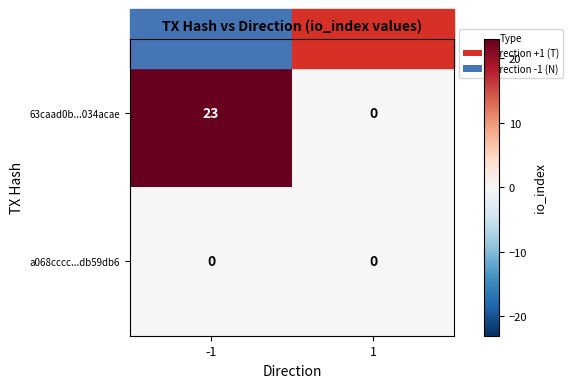

What is the maximum value shown in the chart?

23